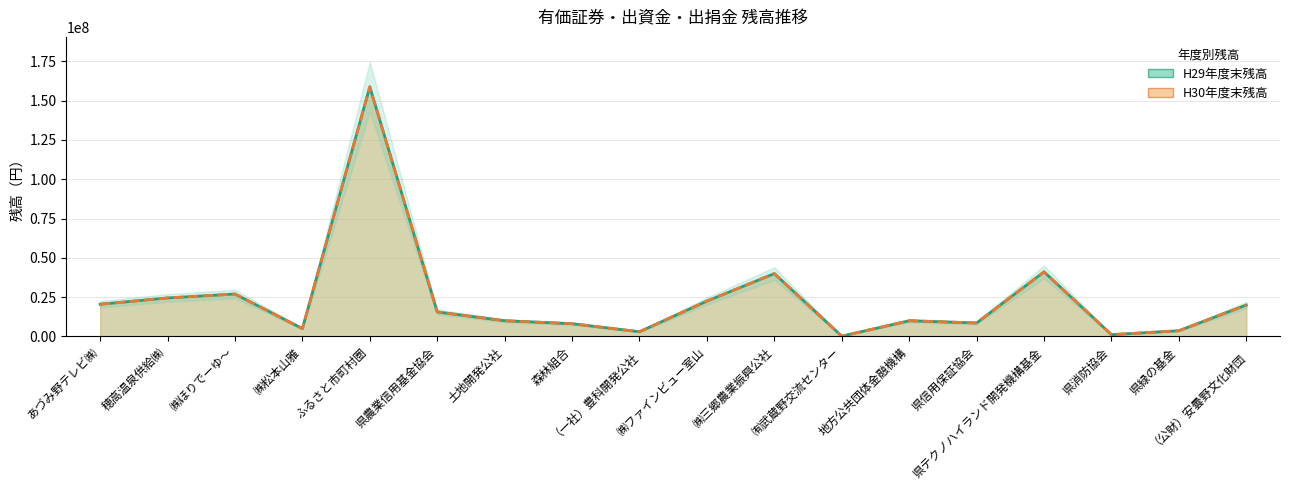

Reading right to left, transcribe all the data shown in this chart.

H29年度末残高: （公財）安曇野文化財団=20000000	県緑の基金=3640000	県消防協会=1155000	県テクノハイランド開発機構基金=41110000	県信用保証協会=8583000	地方公共団体金融機構=10000000	㈲武蔵野交流センター=200000	㈱三郷農業振興公社=40000000	㈱ファインビュー室山=22500000	（一社）豊科開発公社=3000000	森林組合=8119000	土地開発公社=10000000	県農業信用基金協会=15600000	ふるさと市町村圏=158836000	㈱松本山雅=5000000	㈱ほりでーゆ～=27000000	穂高温泉供給㈱=24500000	あづみ野テレビ㈱=20500000
H30年度末残高: （公財）安曇野文化財団=20000000	県緑の基金=3640000	県消防協会=1155000	県テクノハイランド開発機構基金=41110000	県信用保証協会=8583000	地方公共団体金融機構=10000000	㈲武蔵野交流センター=200000	㈱三郷農業振興公社=40000000	㈱ファインビュー室山=22500000	（一社）豊科開発公社=3000000	森林組合=8119000	土地開発公社=10000000	県農業信用基金協会=15600000	ふるさと市町村圏=158836000	㈱松本山雅=5000000	㈱ほりでーゆ～=27000000	穂高温泉供給㈱=24500000	あづみ野テレビ㈱=20500000